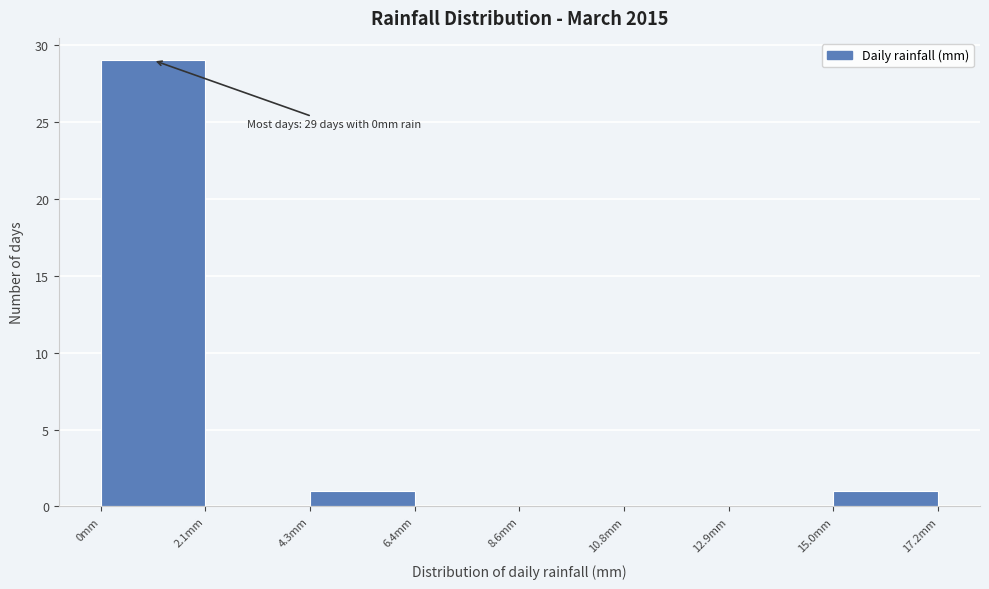

Which range on the x-axis has the tallest bar?

0.00 to 2.15